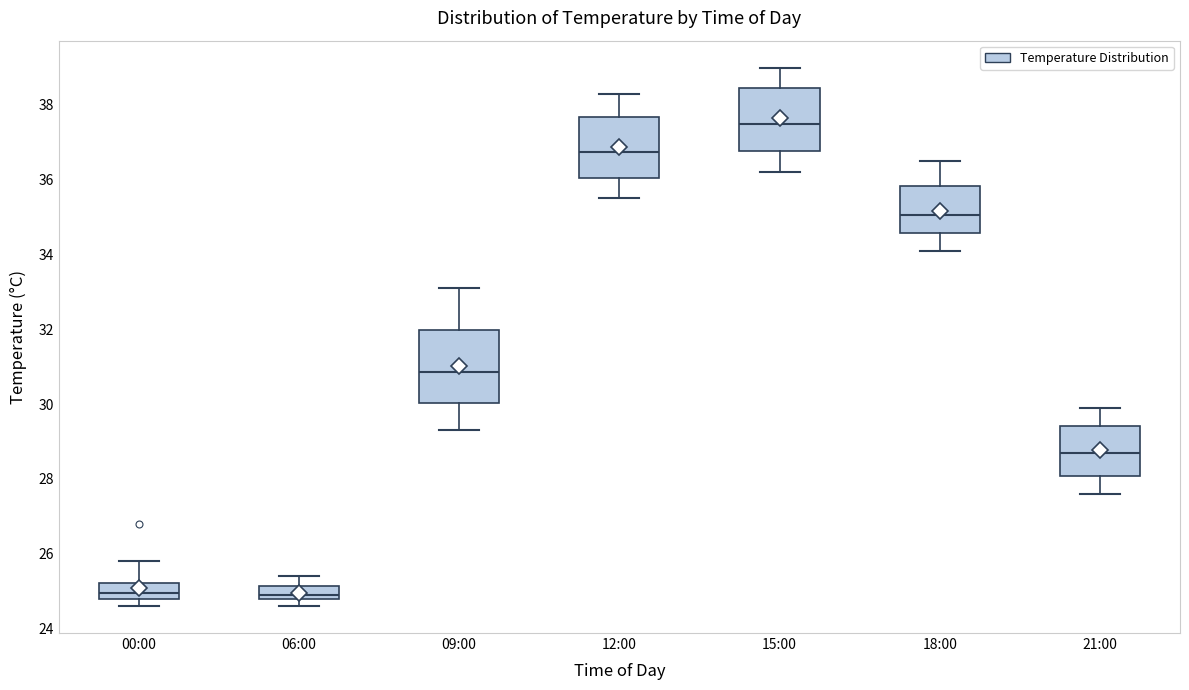

Reading left to right, read every box against the y-axis: the position of its median line, the range the box covers, and the ends of its whiskers. The values are not printed on the chart, so give them approximately, as read against the axis.

00:00: median 25.0, box 24.8 to 25.2, whiskers 24.6 to 25.8
06:00: median 25.0, box 24.8 to 25.2, whiskers 24.6 to 25.4
09:00: median 30.8, box 30.0 to 32.0, whiskers 29.4 to 33.2
12:00: median 36.8, box 36.0 to 37.6, whiskers 35.6 to 38.4
15:00: median 37.6, box 36.8 to 38.4, whiskers 36.2 to 39.0
18:00: median 35.0, box 34.6 to 35.8, whiskers 34.2 to 36.6
21:00: median 28.8, box 28.0 to 29.4, whiskers 27.6 to 30.0